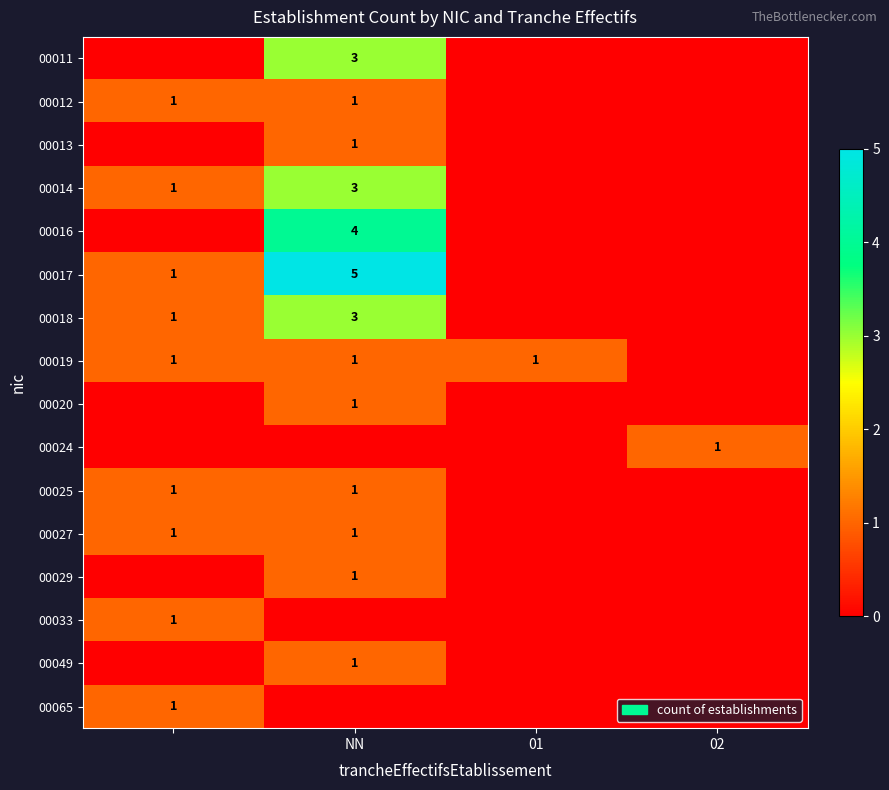

The 00049 series shows 1 at NN. True or false?

True